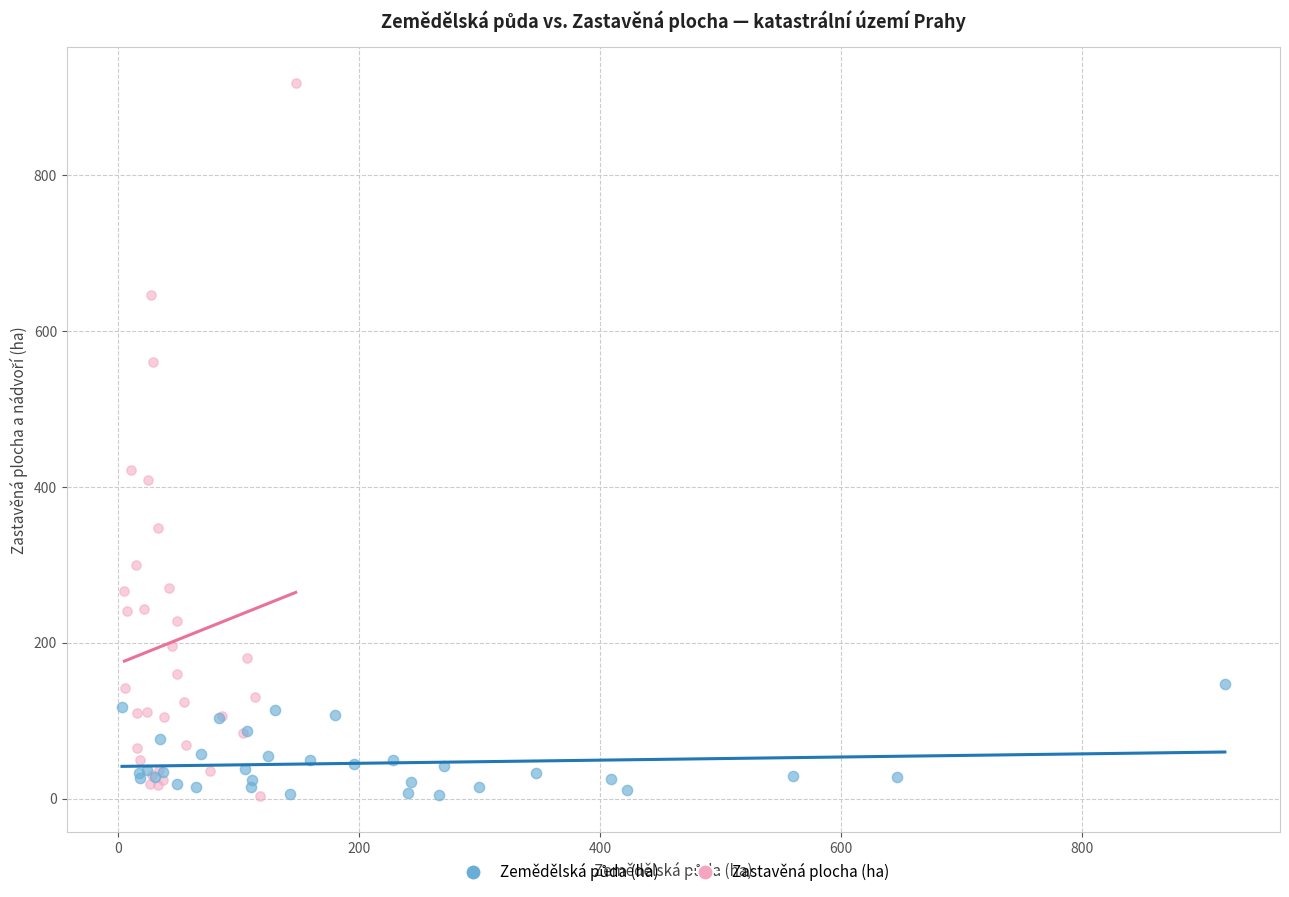

Which series reaches the maximum Y coordinate?

Zastavěná plocha (ha)